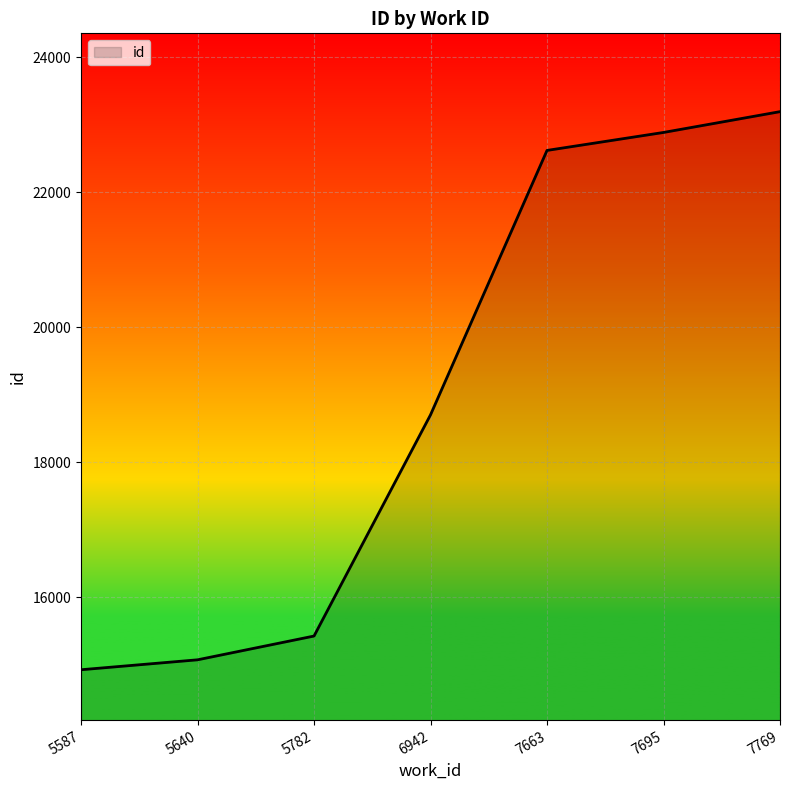

True or false: the data has more than 0 interior local peaks.

False